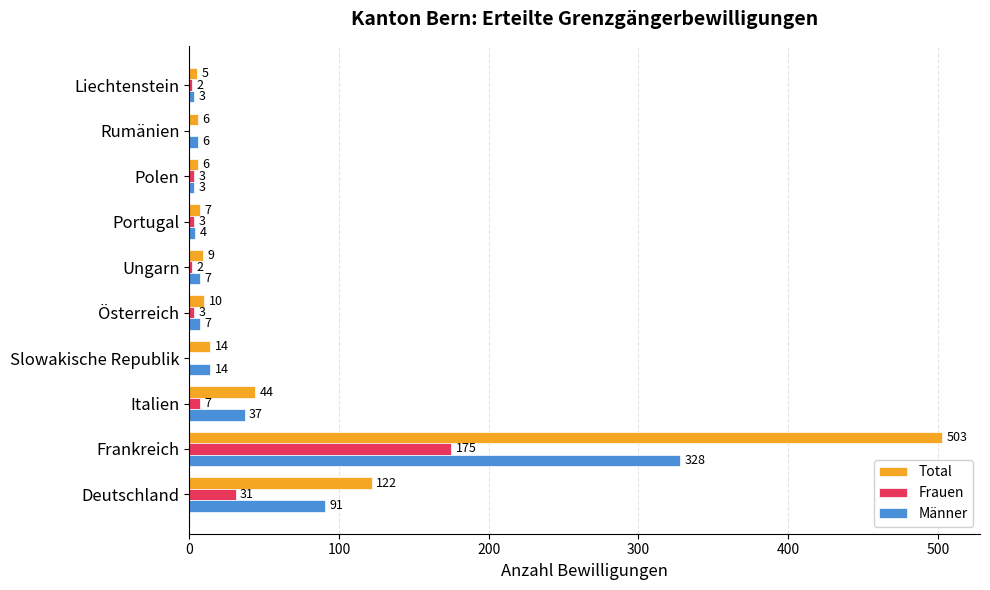

What is the sum of the Total values at Frankreich and Polen?

509